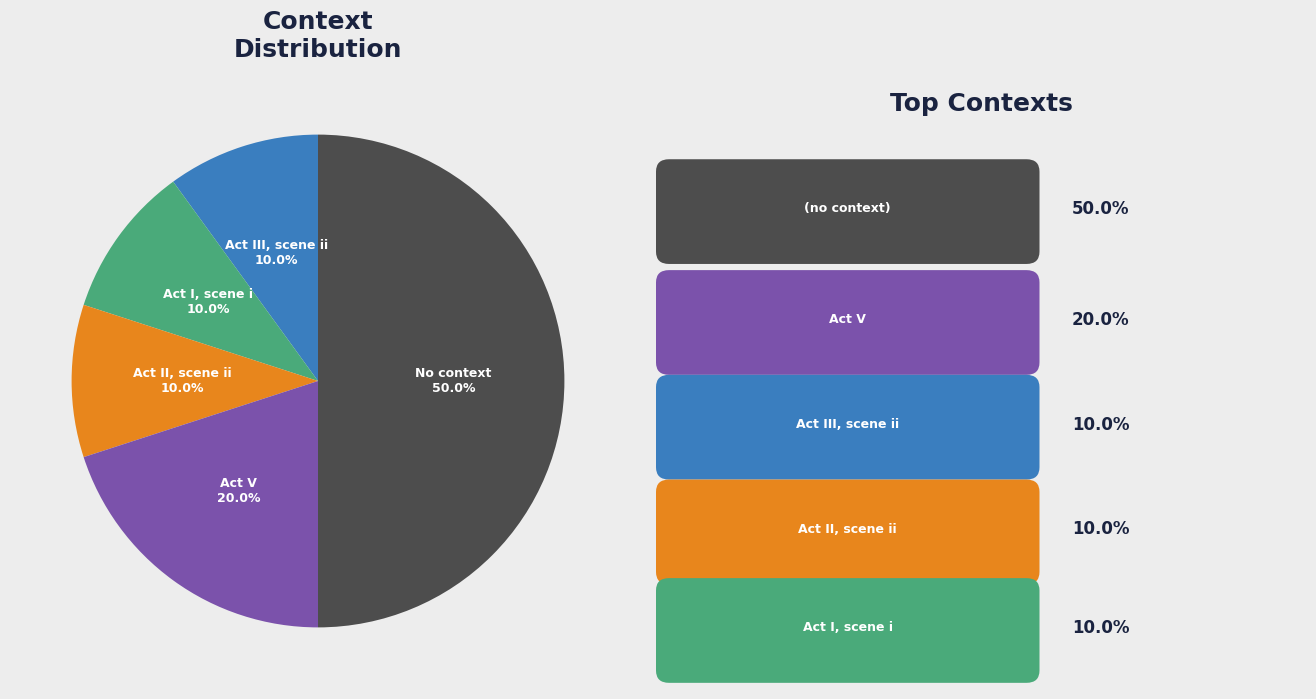

Count the number of slices in the pie.

5